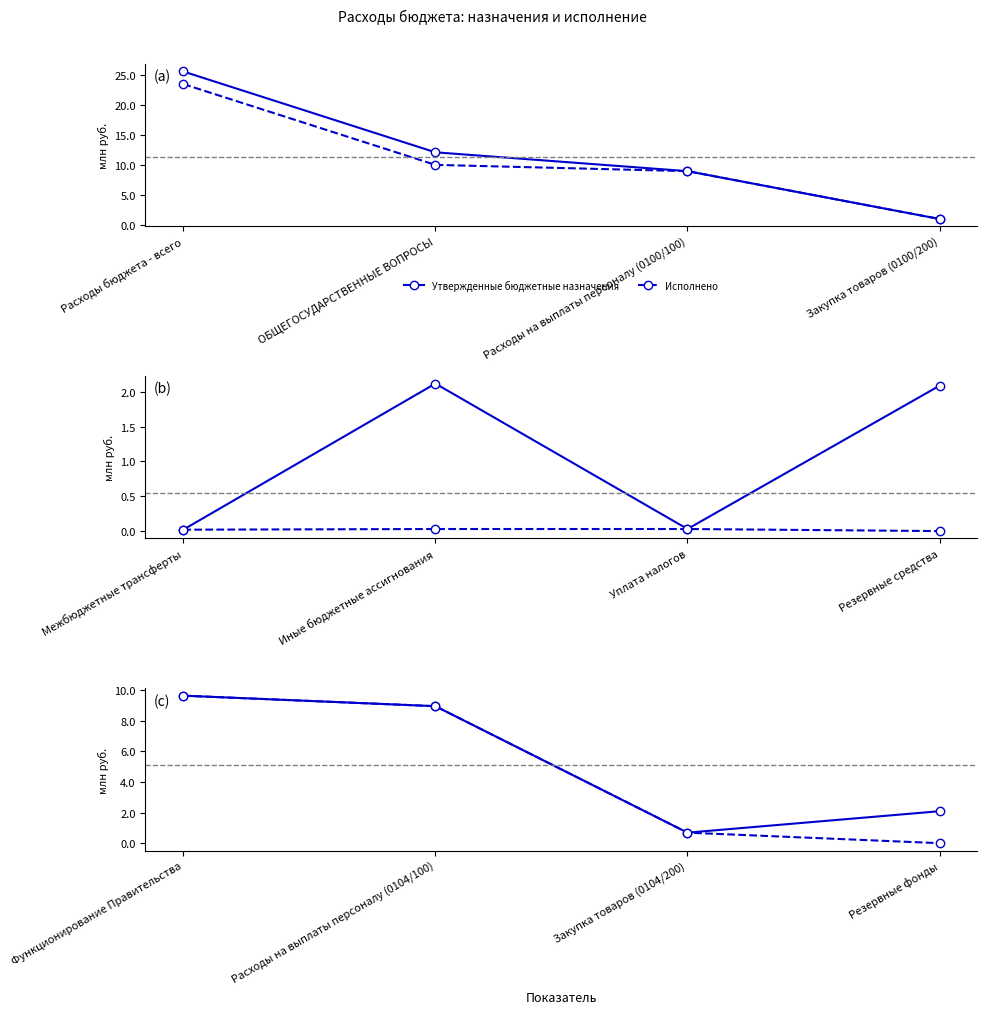

True or false: Исполнено and Утвержденные бюджетные назначения cross at least once.

False